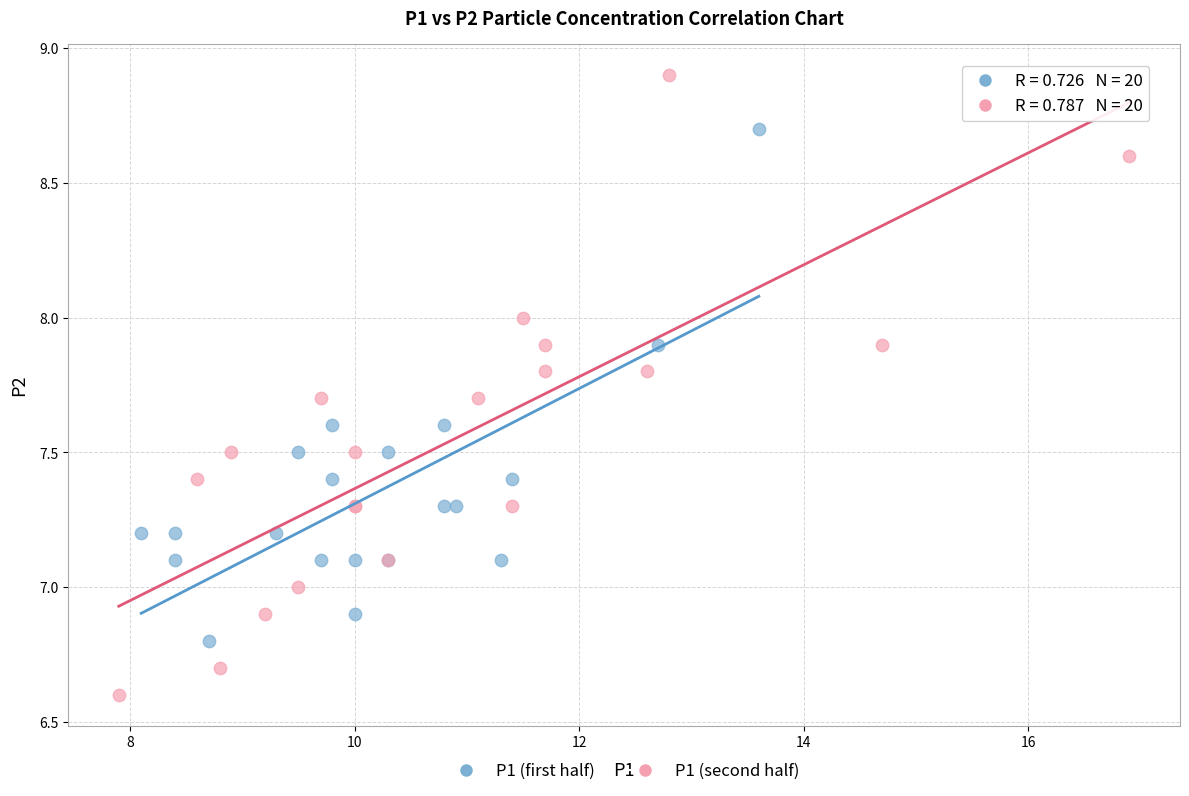

Which series reaches the minimum Y coordinate?

P1 (second half)